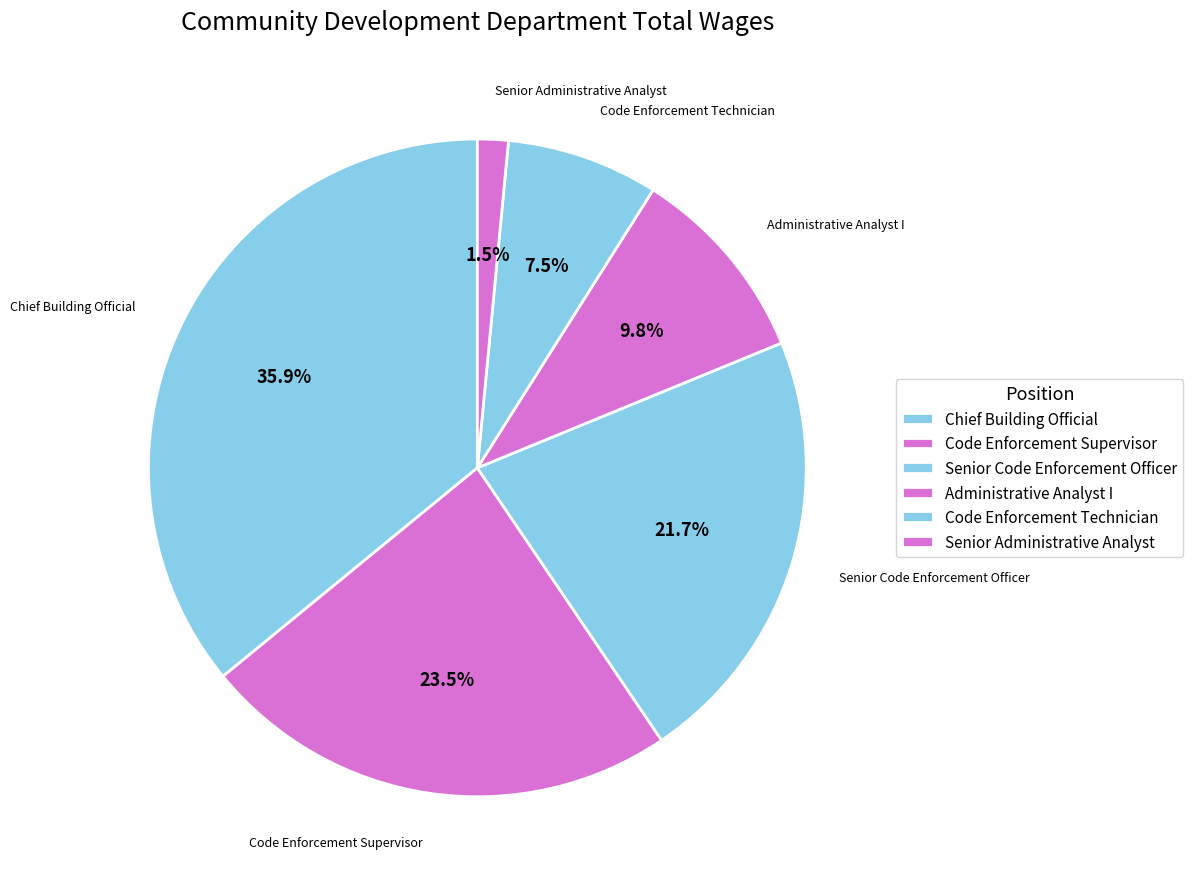

How many slices are in this pie chart?

6